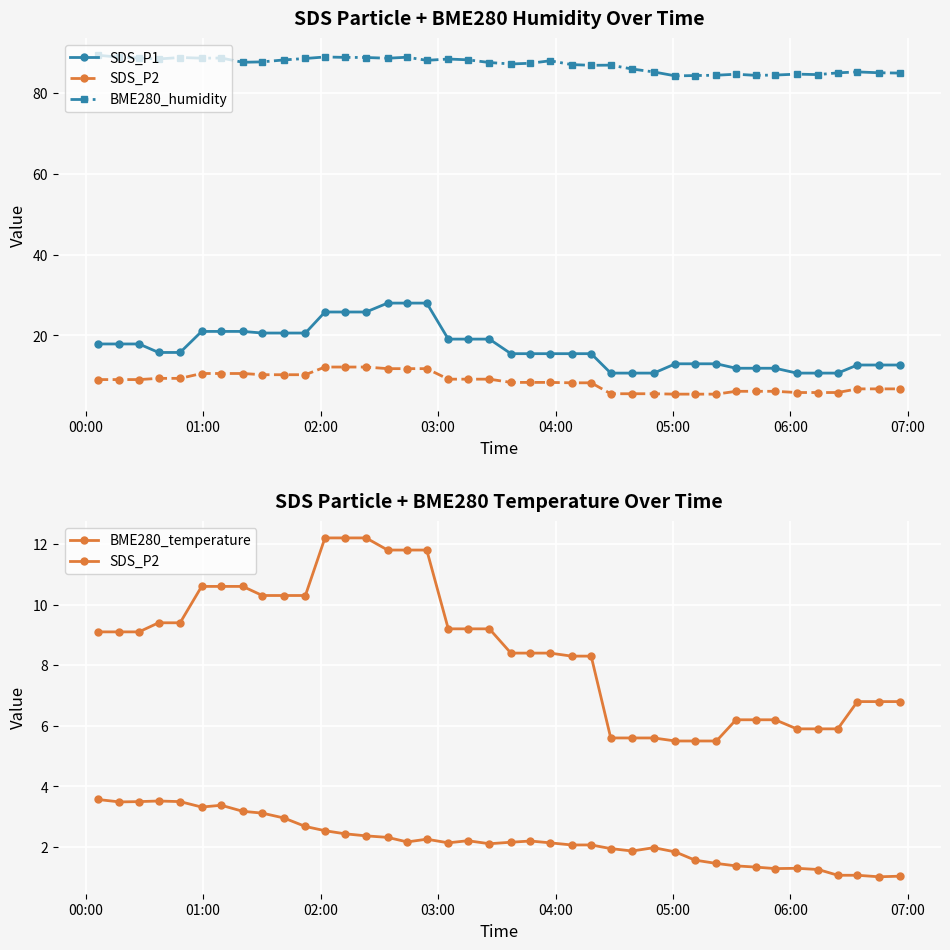

Does the chart display data point markers on the line(s)?

Yes